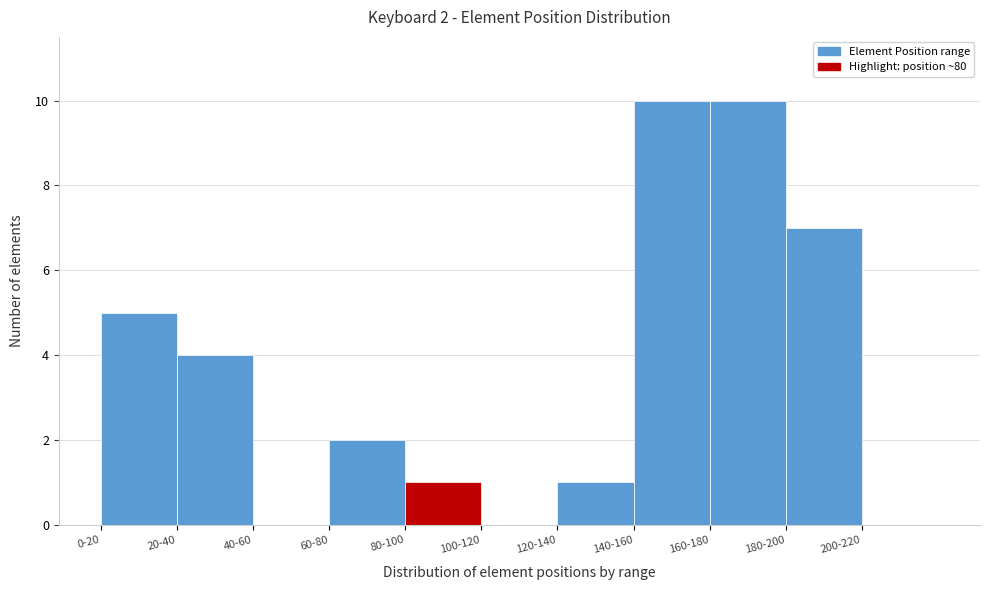

Reading right to left, what are all the values shown in this chart?

200-220=0	180-200=7	160-180=10	140-160=10	120-140=1	100-120=0	80-100=1	60-80=2	40-60=0	20-40=4	0-20=5